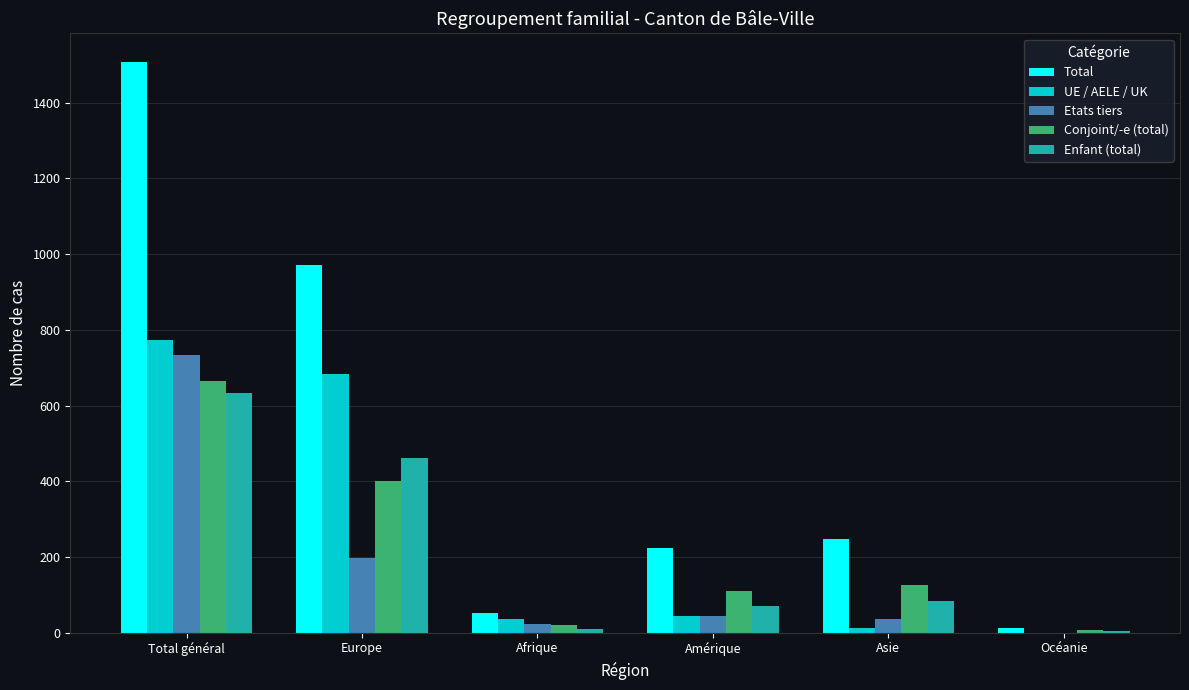

Which series has the largest total across all categories?

Total